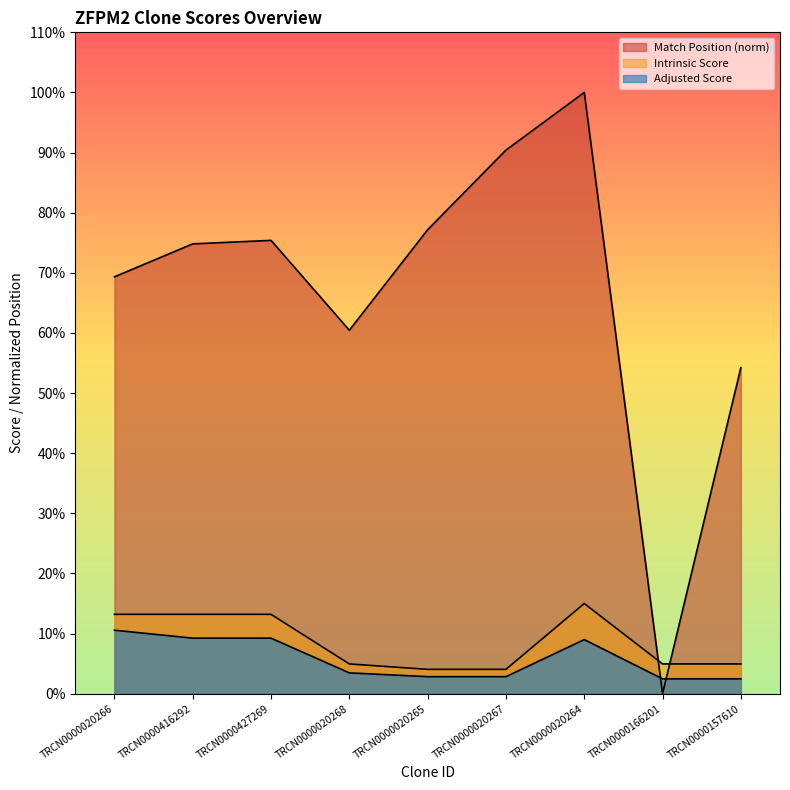

True or false: Match Position has more than 1 points higher than both neighbors.

True